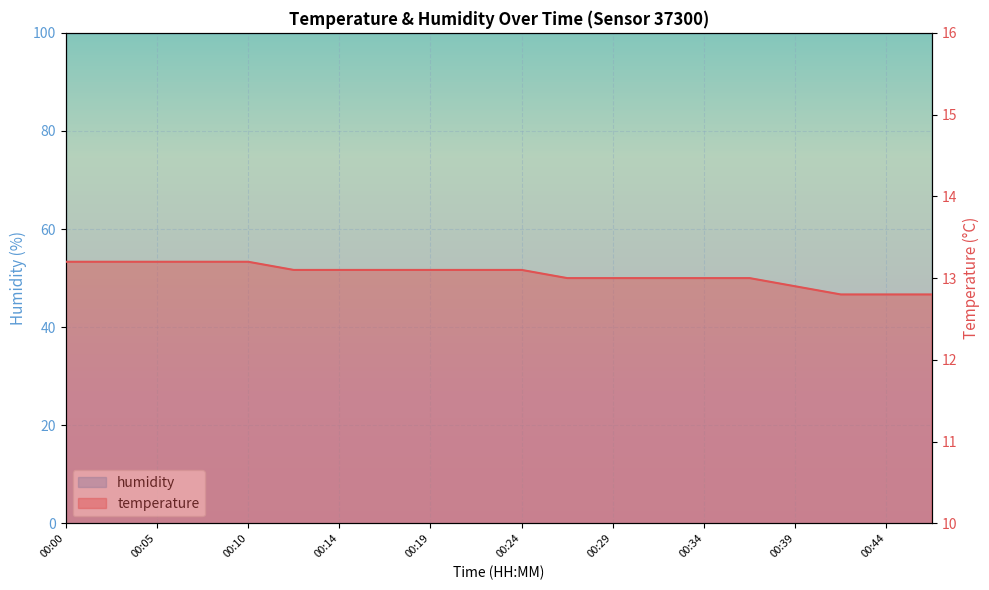

Which series has the widest spread of values?

temperature